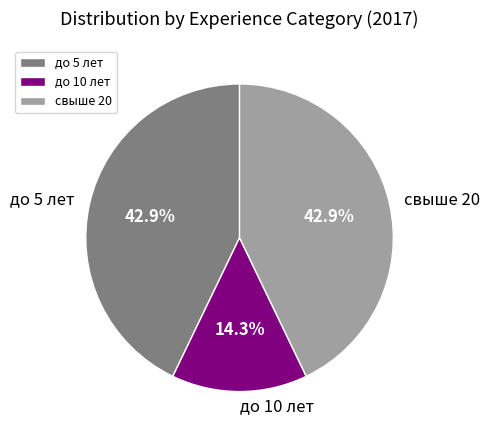

What portion of the pie excludes до 10 лет?

85.7%